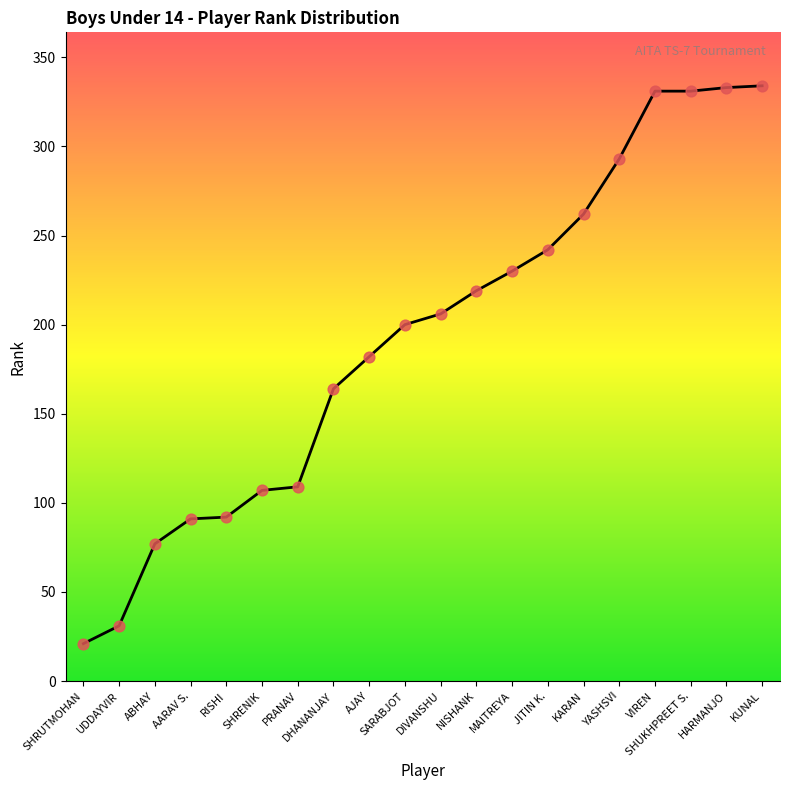

What is the change in value from SHRUTMOHAN to AARAV S.?

+70